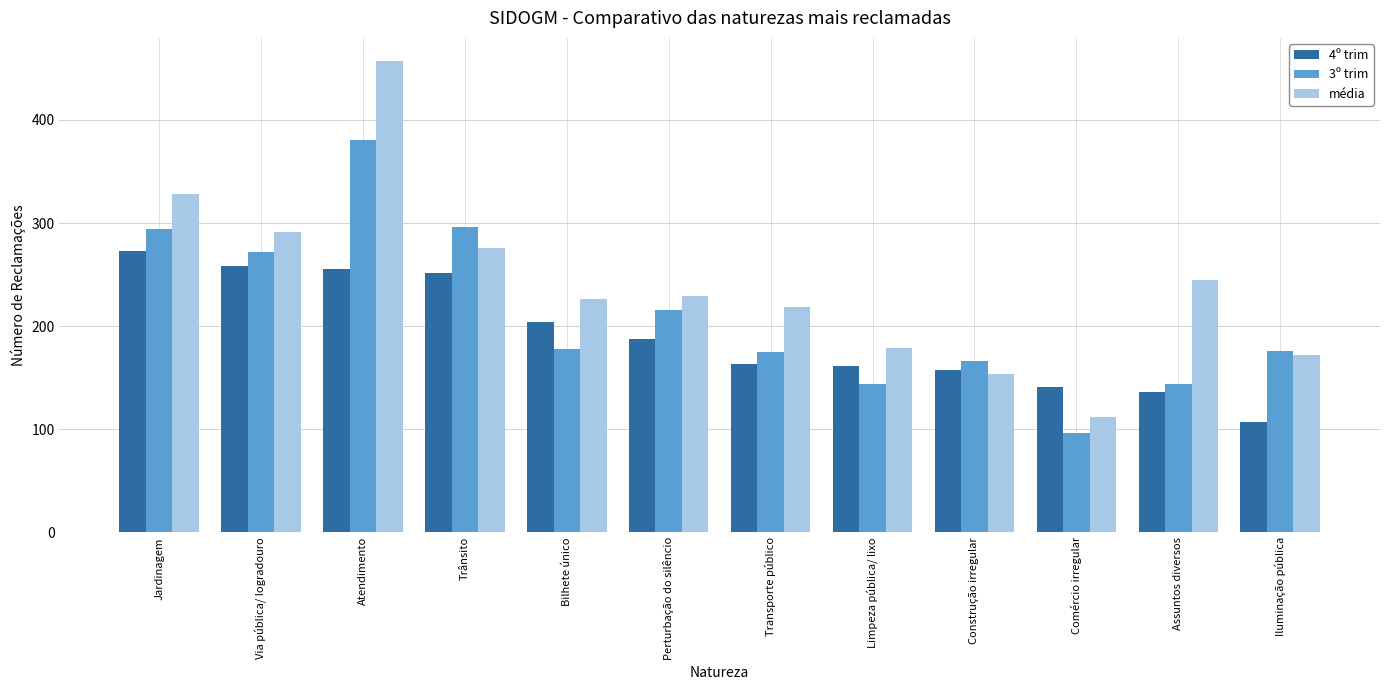

Does the chart contain any negative values?

No